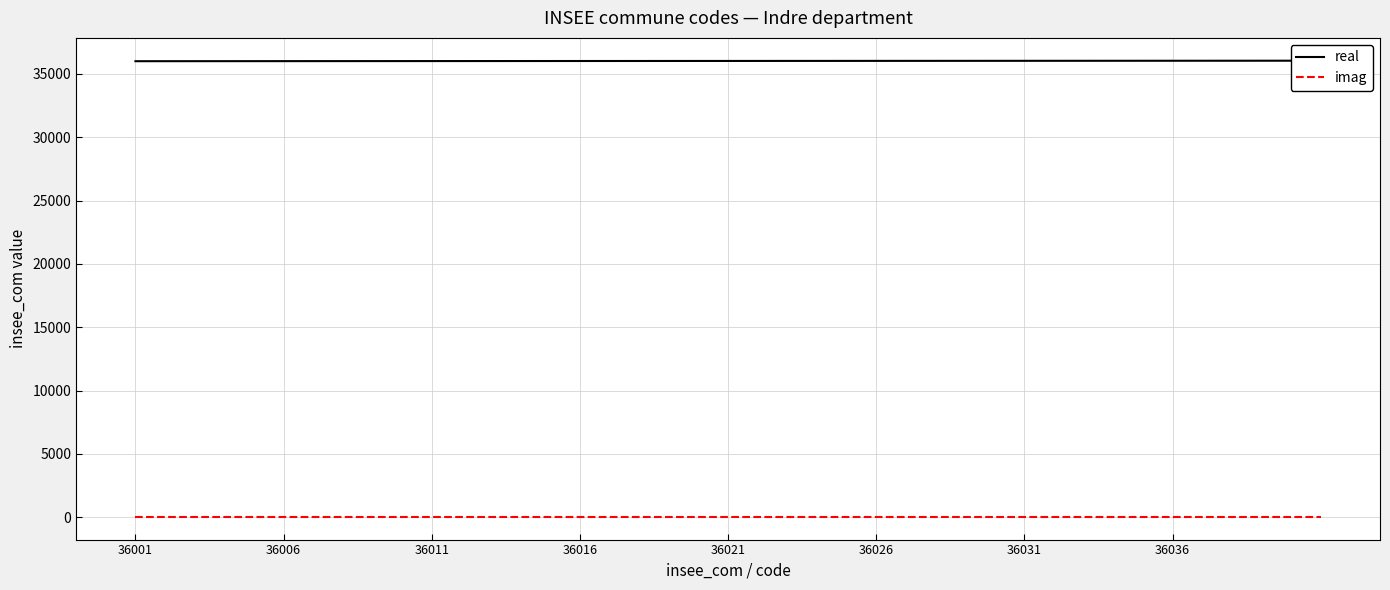

At which label does imag reach its minimum?

36001